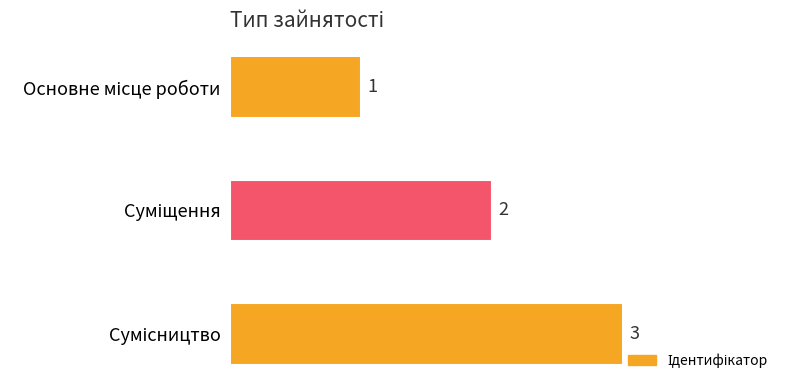

What is the maximum value shown in the chart?

3